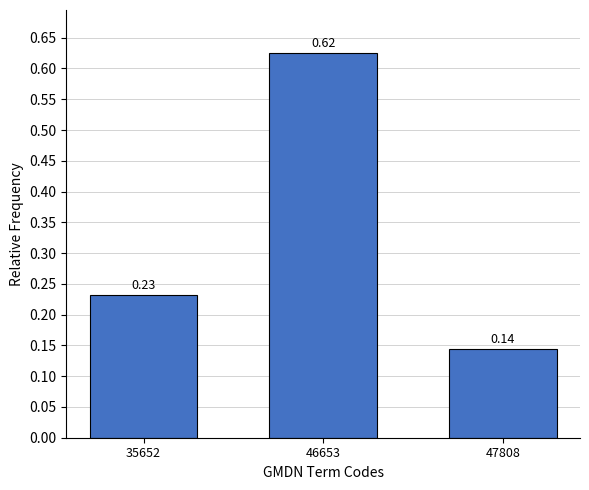

What is the sum of all values?

1.0